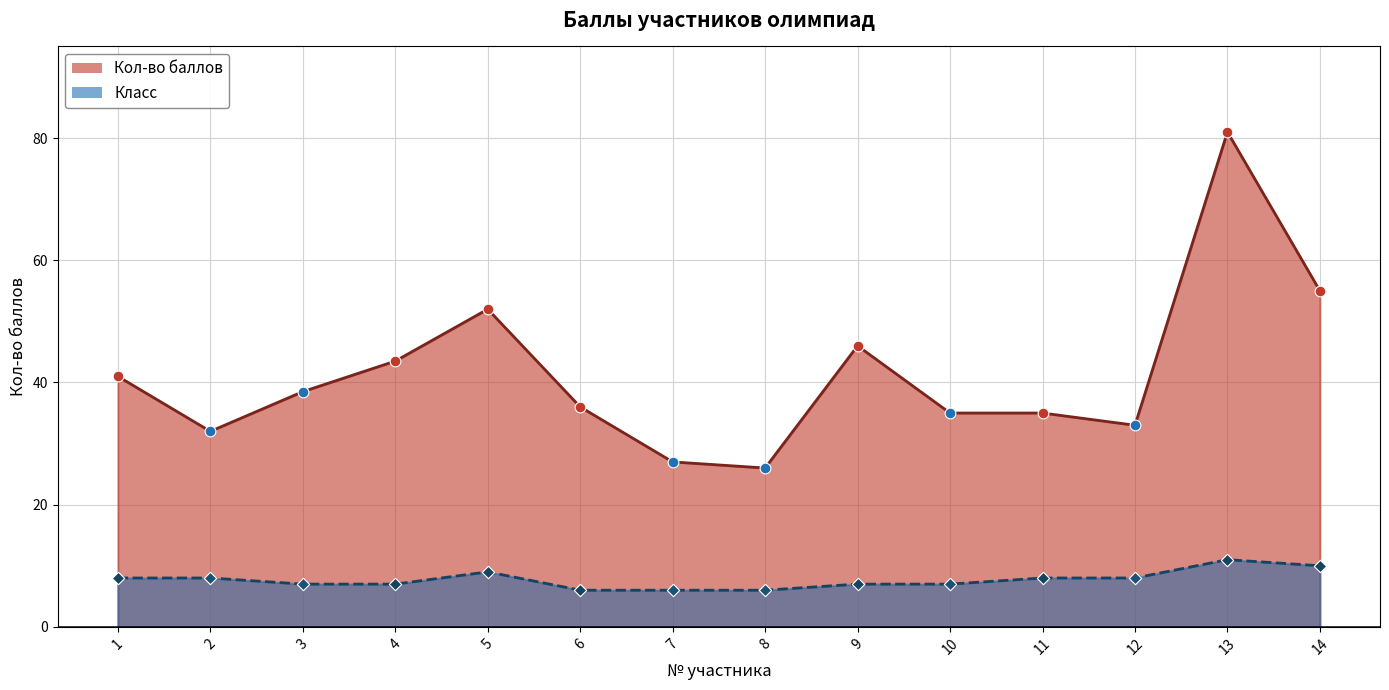

Which series reaches the maximum Y coordinate?

Кол-во баллов